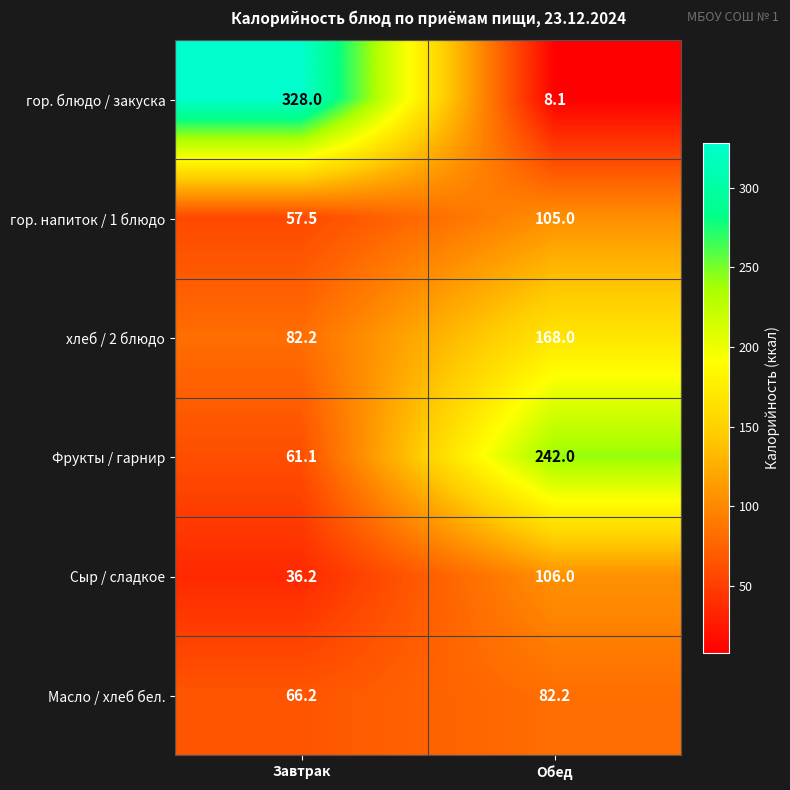

True or false: гор. напиток / 1 блюдо has a value of 183.7 at Обед.

False